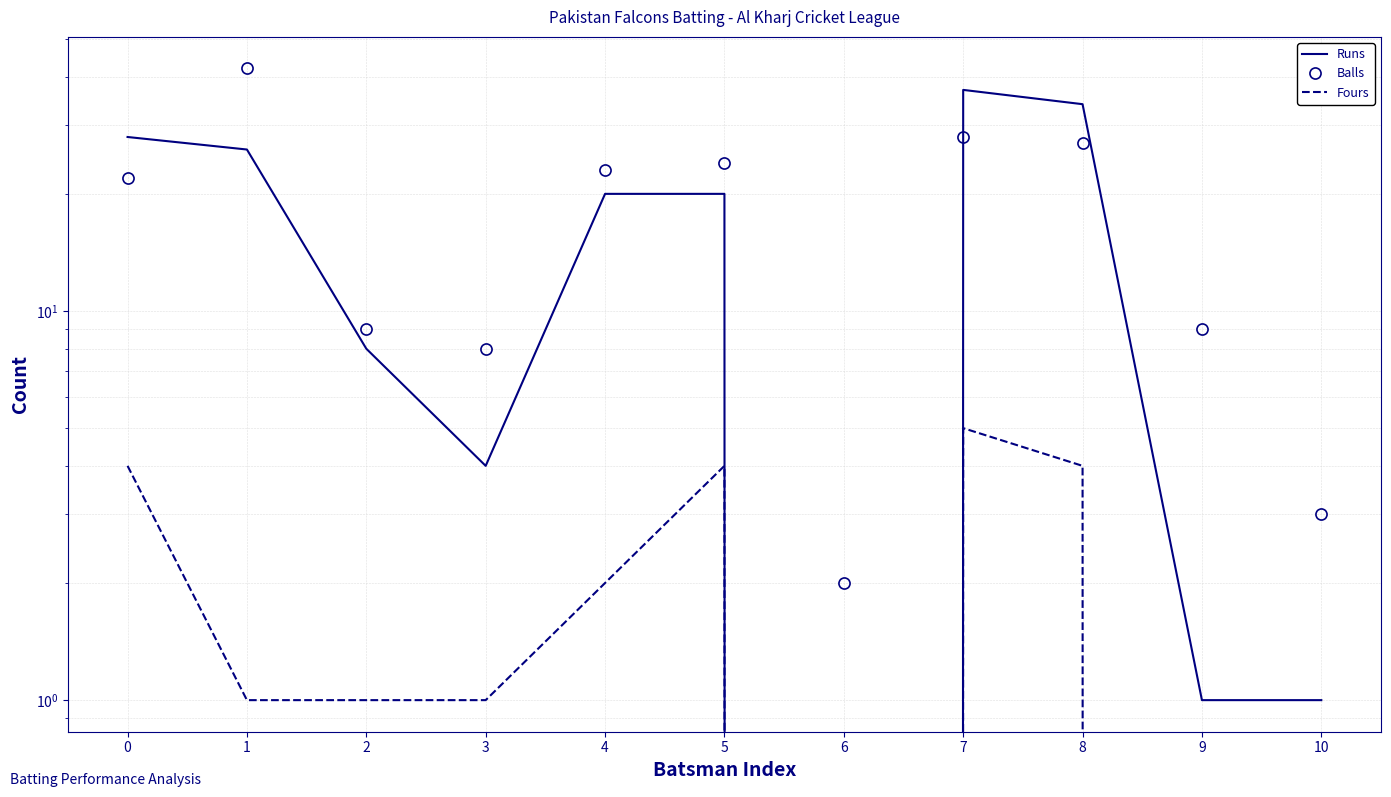

How many intersections are there between Runs and Balls?

3